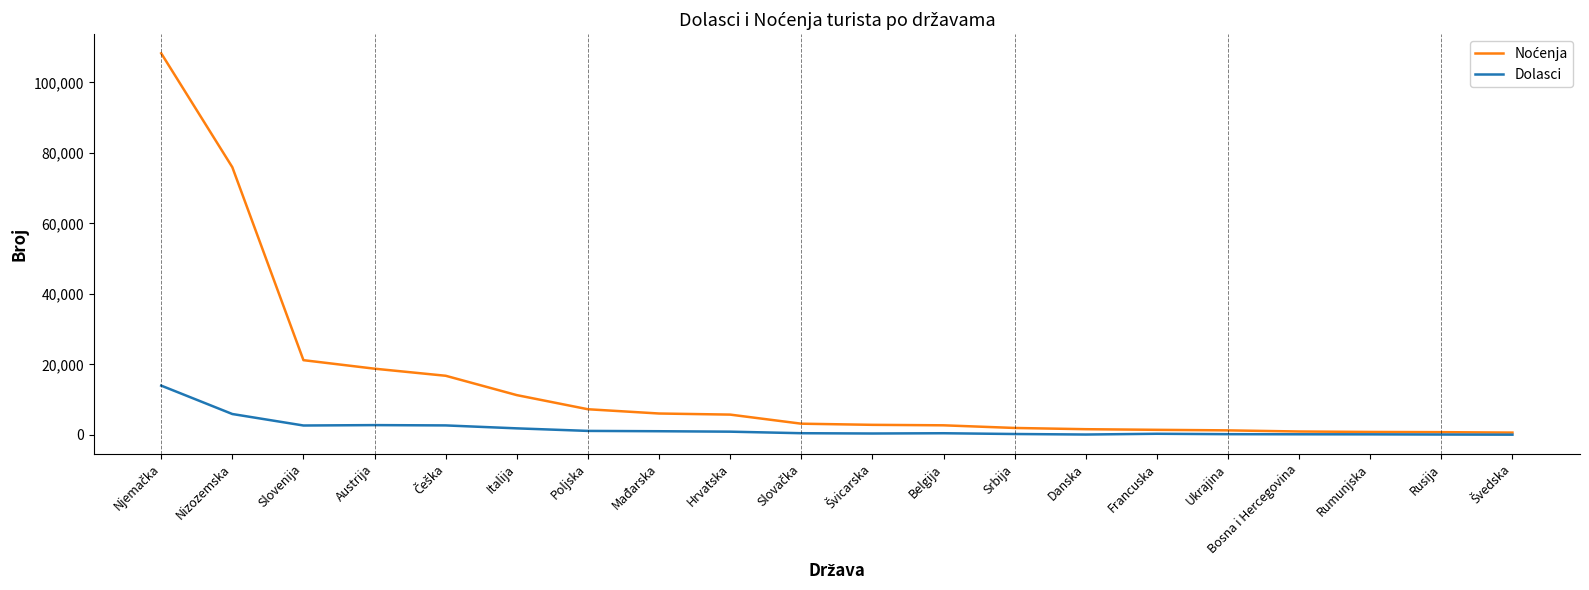

What is the maximum value shown in the chart?

108273